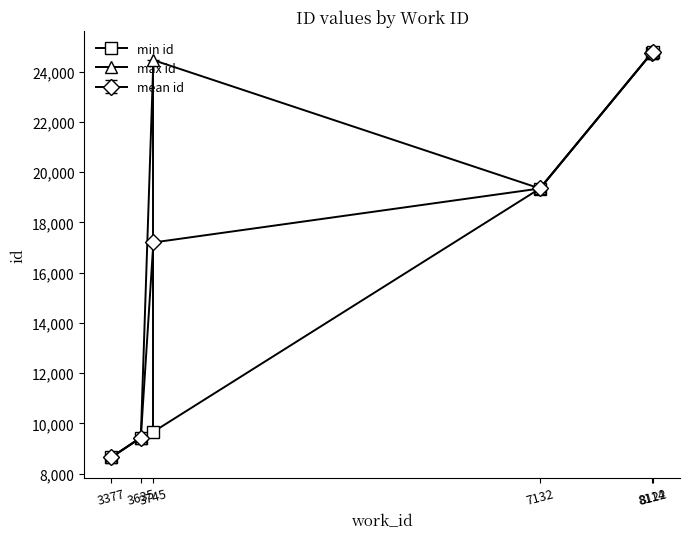

What is the value of the max id point at the 2nd from the left?

9434.0